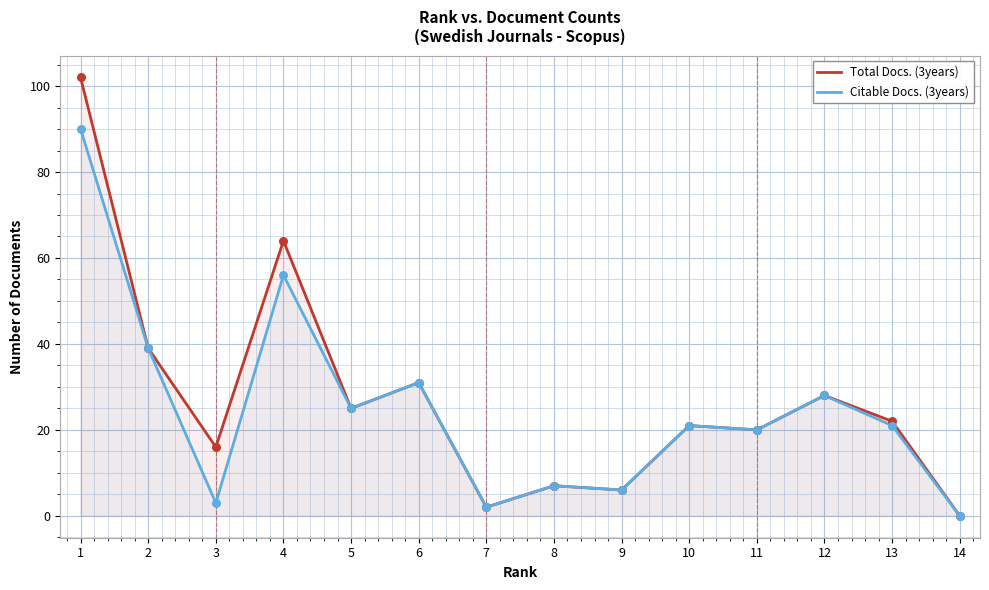

Which series has the widest spread of Y values?

Total Docs. (3years)